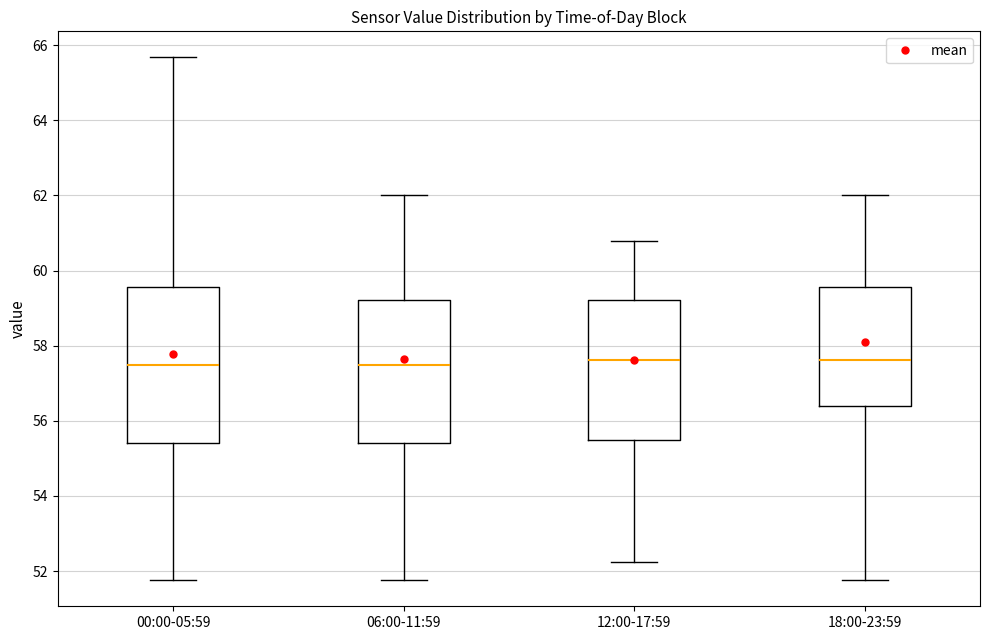

Reading left to right, read every box against the y-axis: the position of its median line, the range the box covers, and the ends of its whiskers. The values are not printed on the chart, so give them approximately, as read against the axis.

00:00-05:59: median 57.4, box 55.4 to 59.6, whiskers 51.8 to 65.6
06:00-11:59: median 57.4, box 55.4 to 59.2, whiskers 51.8 to 62.0
12:00-17:59: median 57.6, box 55.4 to 59.2, whiskers 52.2 to 60.8
18:00-23:59: median 57.6, box 56.4 to 59.6, whiskers 51.8 to 62.0